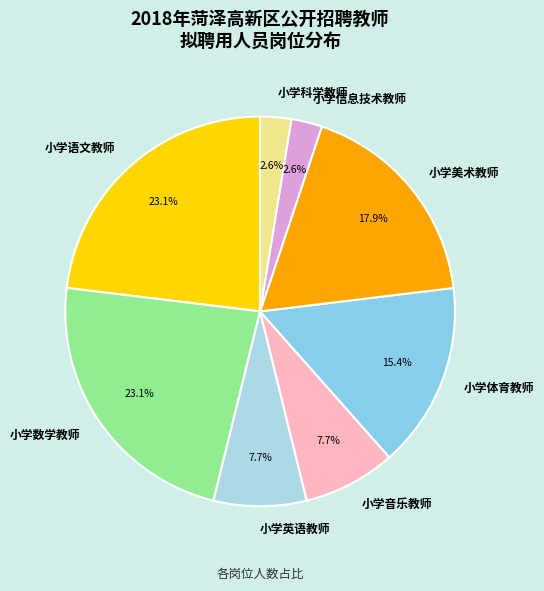

Is it true that 小学音乐教师 is 1% of the pie?

False